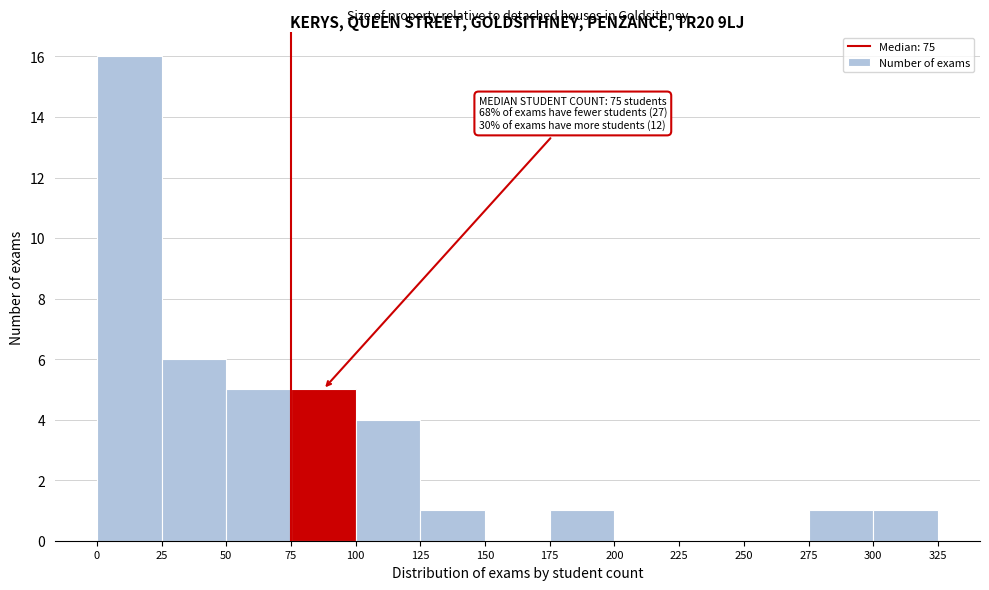

Which range on the x-axis has the tallest bar?

0 to 25